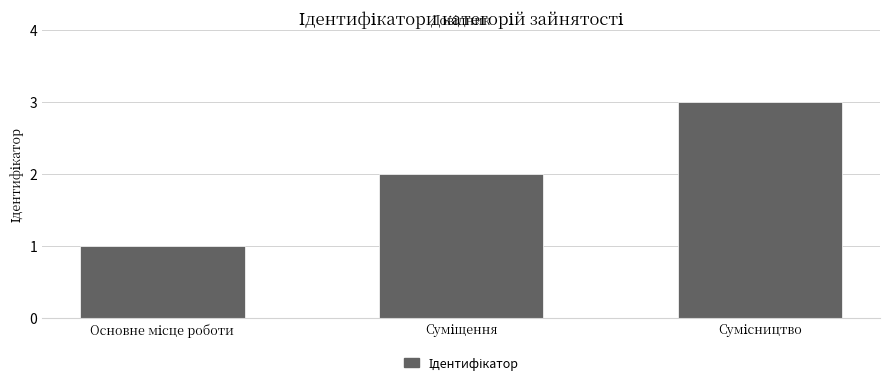

Are the bars grouped side by side (vs. stacked)?

No